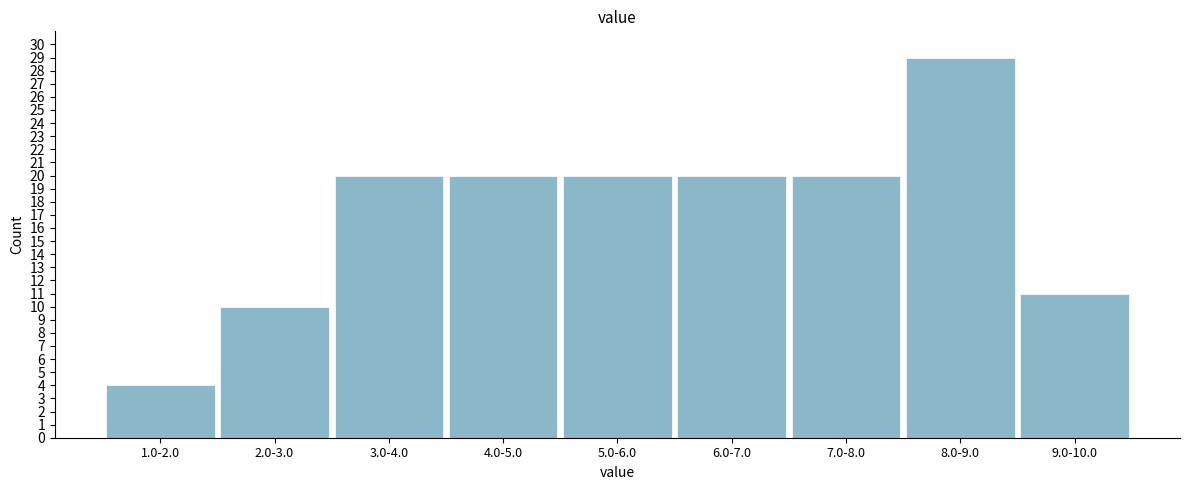

Reading left to right, what are all the values shown in this chart?

1.0-2.0=4	2.0-3.0=10	3.0-4.0=20	4.0-5.0=20	5.0-6.0=20	6.0-7.0=20	7.0-8.0=20	8.0-9.0=29	9.0-10.0=11